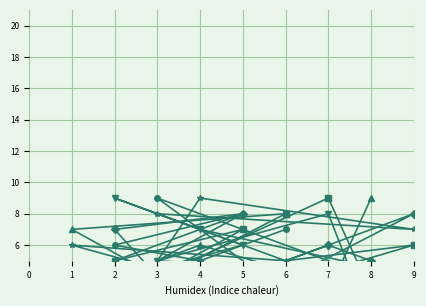

What is the highest value of the col_9 series?

9